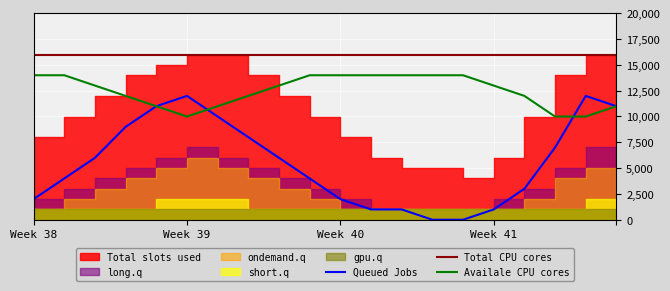

True or false: Total CPU cores and Availale CPU cores intersect in this chart.

False